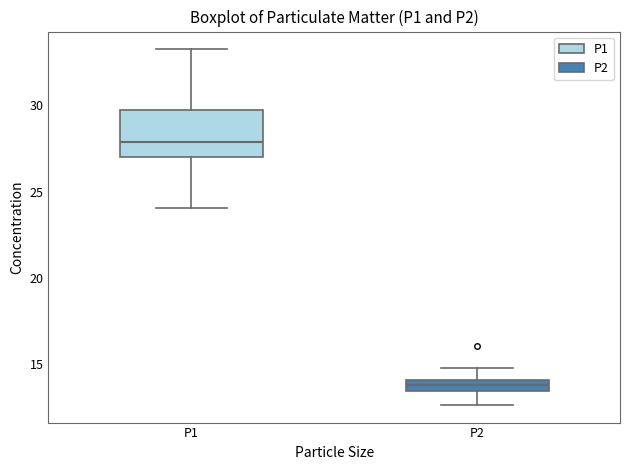

Which box has the highest median line?

P1